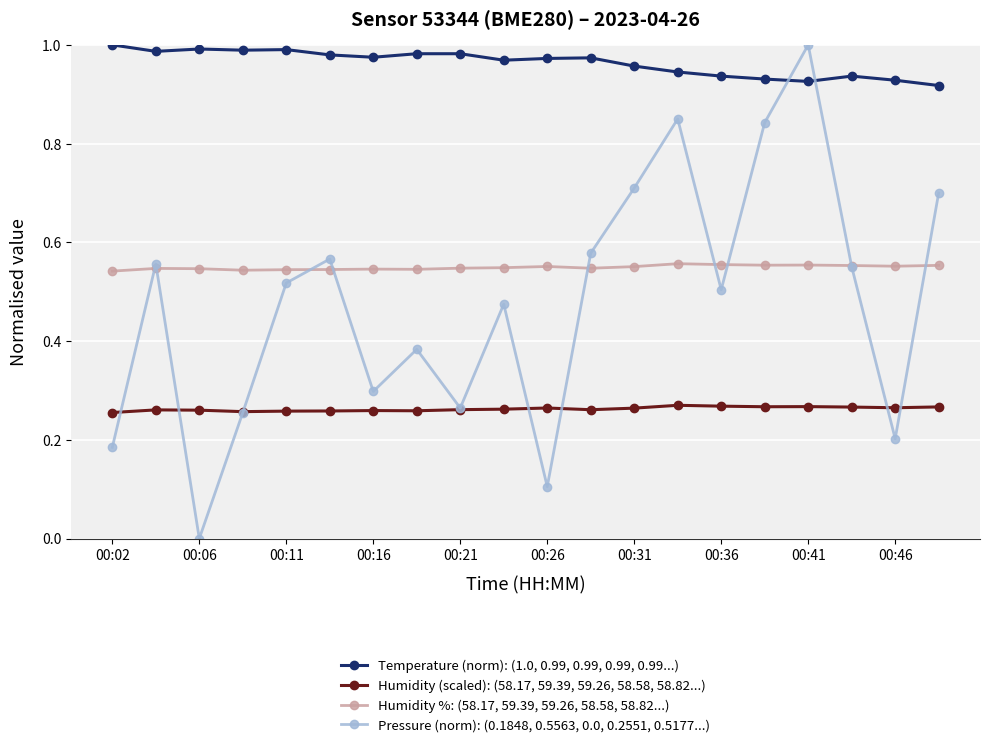

Which series has the widest spread of values?

Pressure (norm): (0.1848, 0.5563, 0.0, 0.2551, 0.5177...)